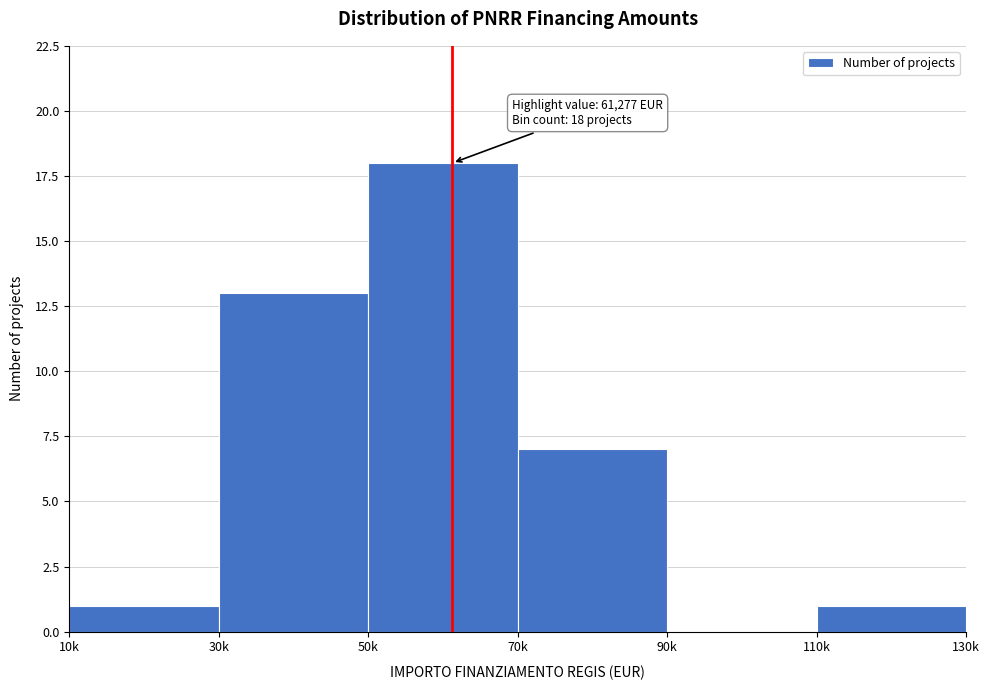

Reading left to right, list all the values displayed in this chart.

10k=1	30k=13	50k=18	70k=7	90k=0	110k=1